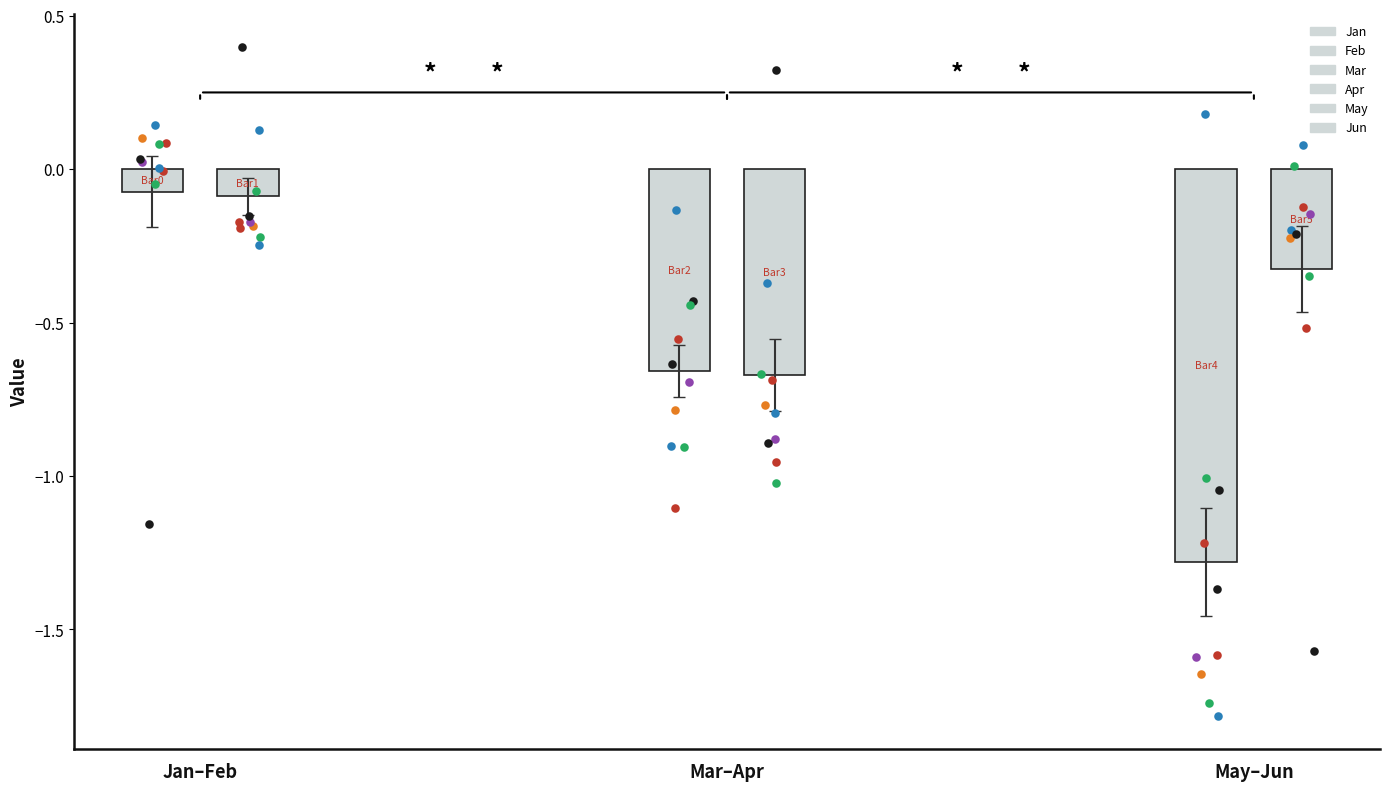

What are all the series names shown in the legend?

Jan, Feb, Mar, Apr, May, Jun